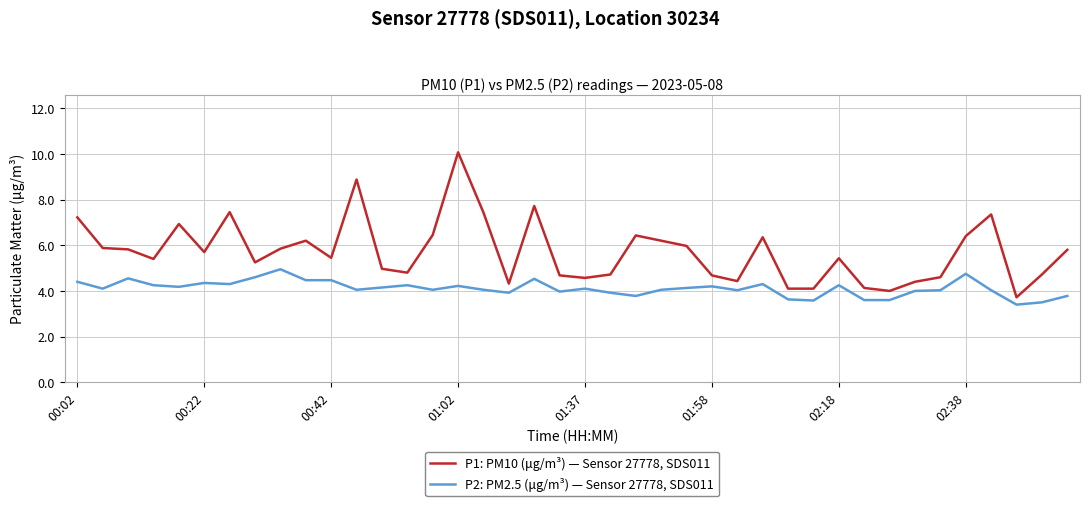

List the series in order of their peak value, lowest first.

P2: PM2.5 (μg/m³) — Sensor 27778, SDS011, P1: PM10 (μg/m³) — Sensor 27778, SDS011